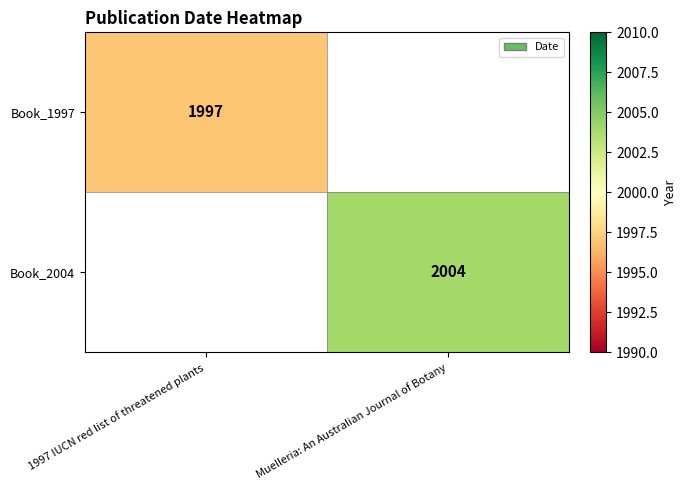

The Book_2004 series shows 2700.9 at Muelleria: An Australian Journal of Botany. True or false?

False